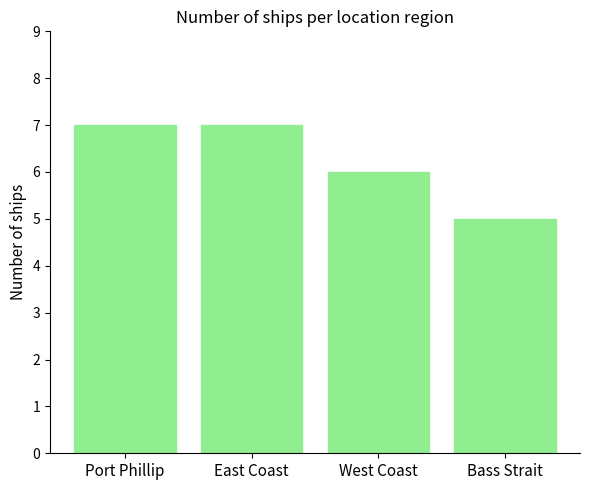

Is it true that the value at Bass Strait is 5?

True